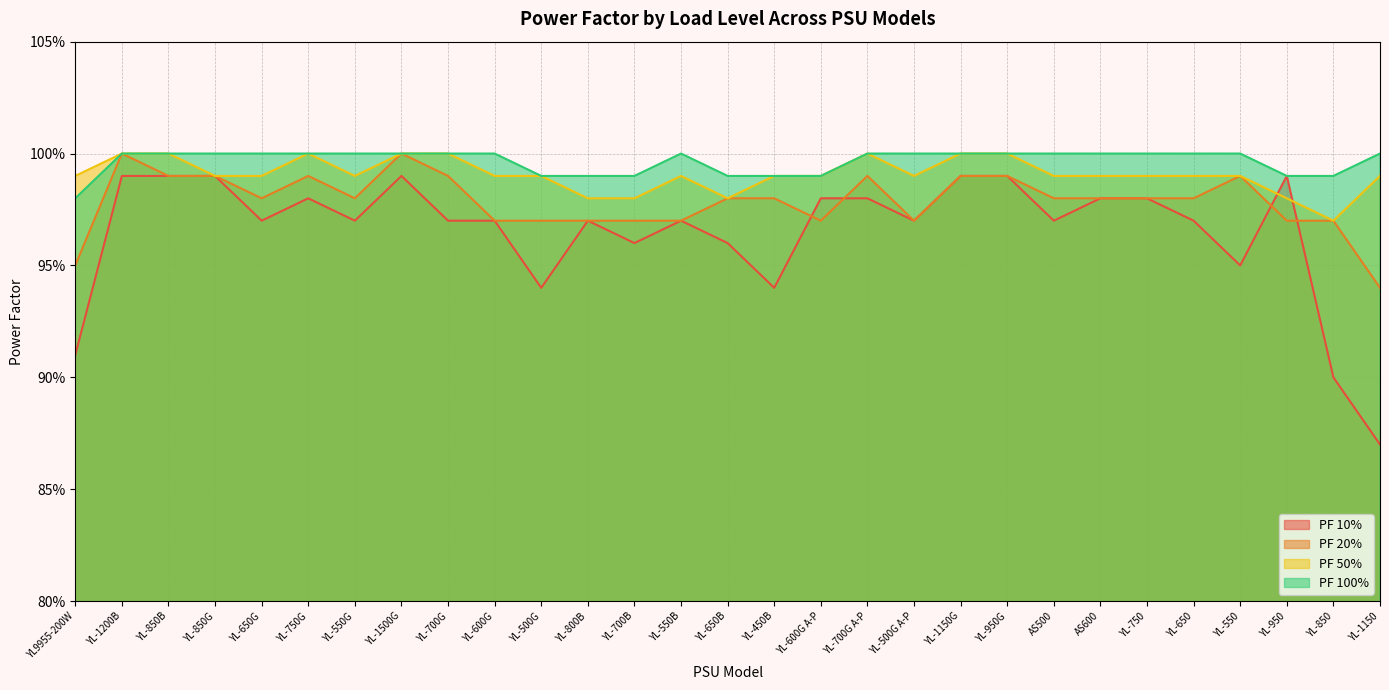

After their last crossing, which series has the higher values: PF 10% or PF 50%?

PF 50%